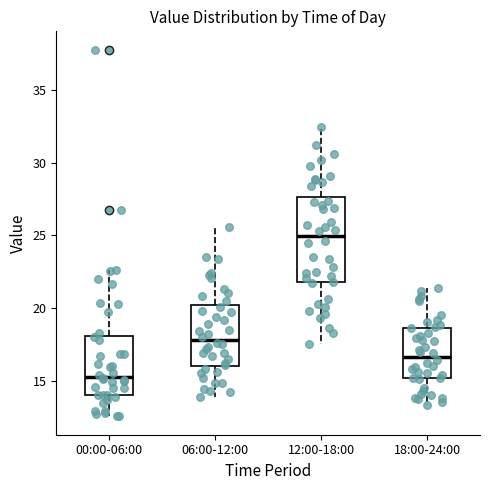

Which box's median line is the highest?

12:00-18:00